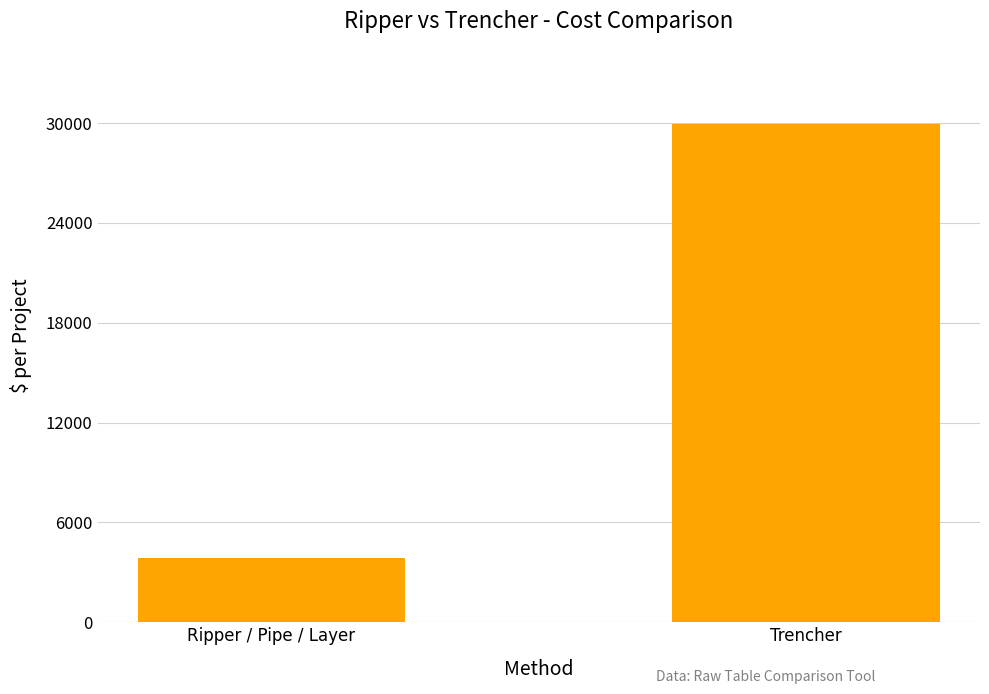

True or false: the data shows 29973.3 at Trencher.

True